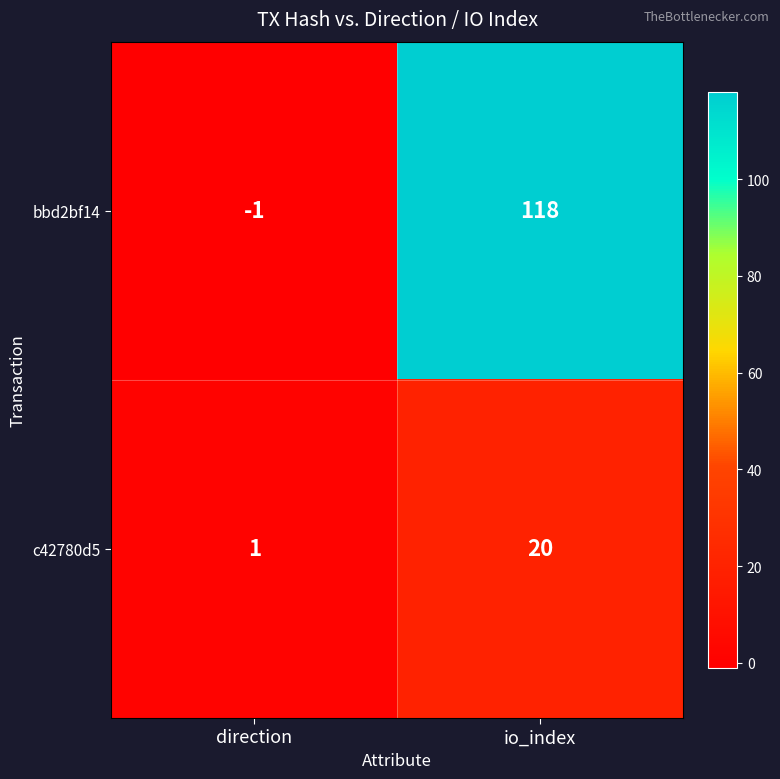

List the series in order of their peak value, highest first.

bbd2bf14, c42780d5